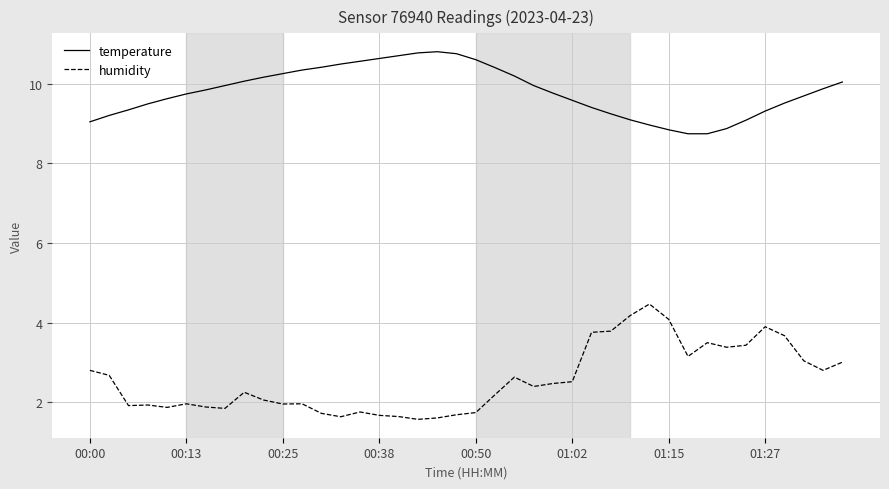

Which series has the largest total across all categories?

temperature